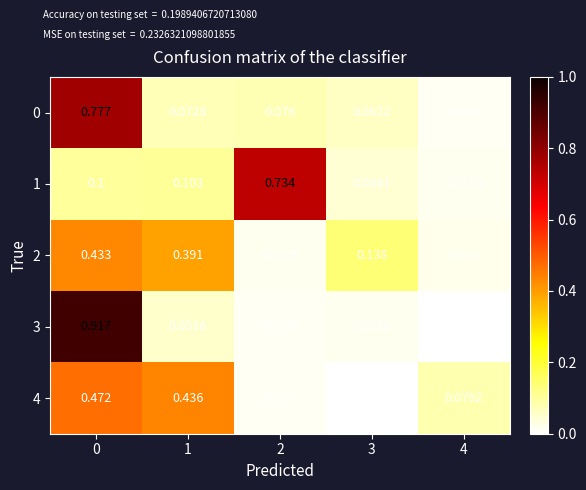

Is the value of 0 at 2 greater than the value of 2 at 4?

Yes